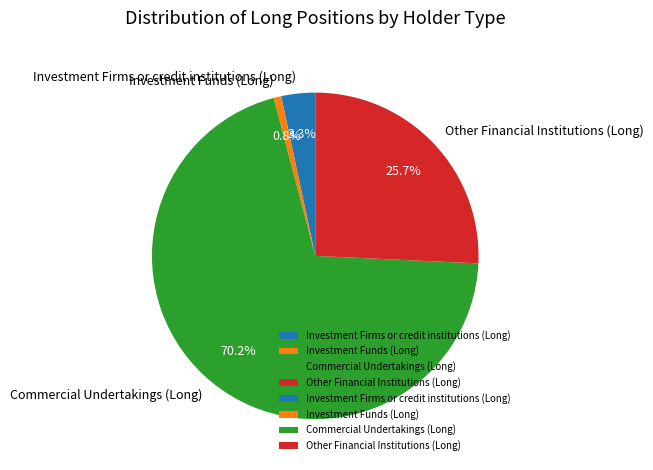

To the nearest percent, what is the combined percentage of Investment Firms or credit institutions (Long) and Commercial Undertakings (Long)?

74%